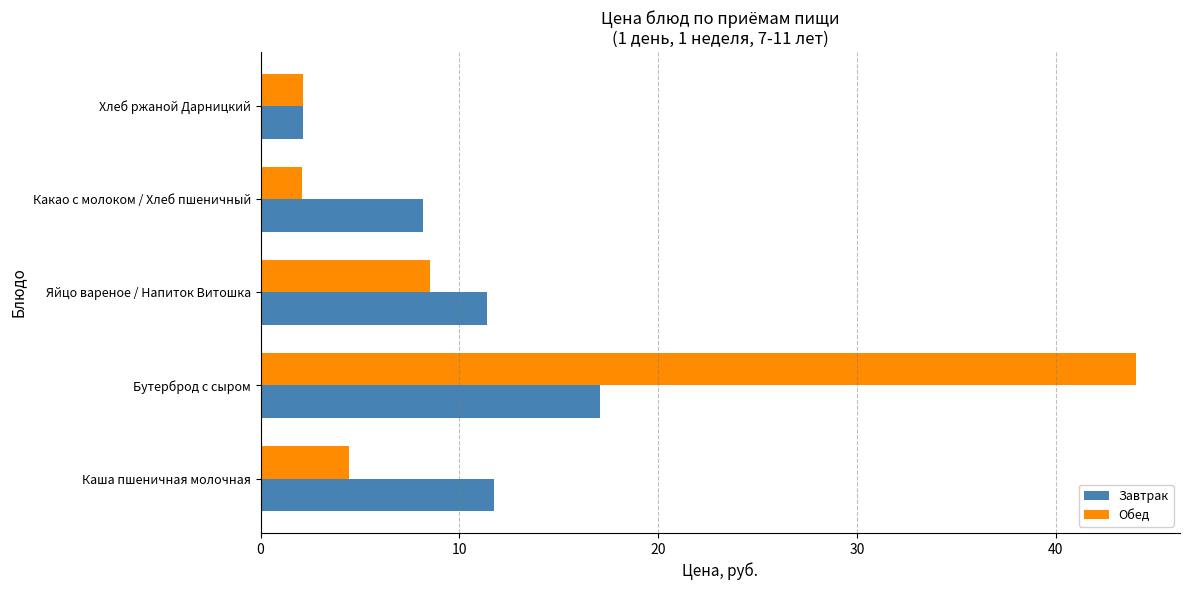

What is the average value of the Обед series?

12.2